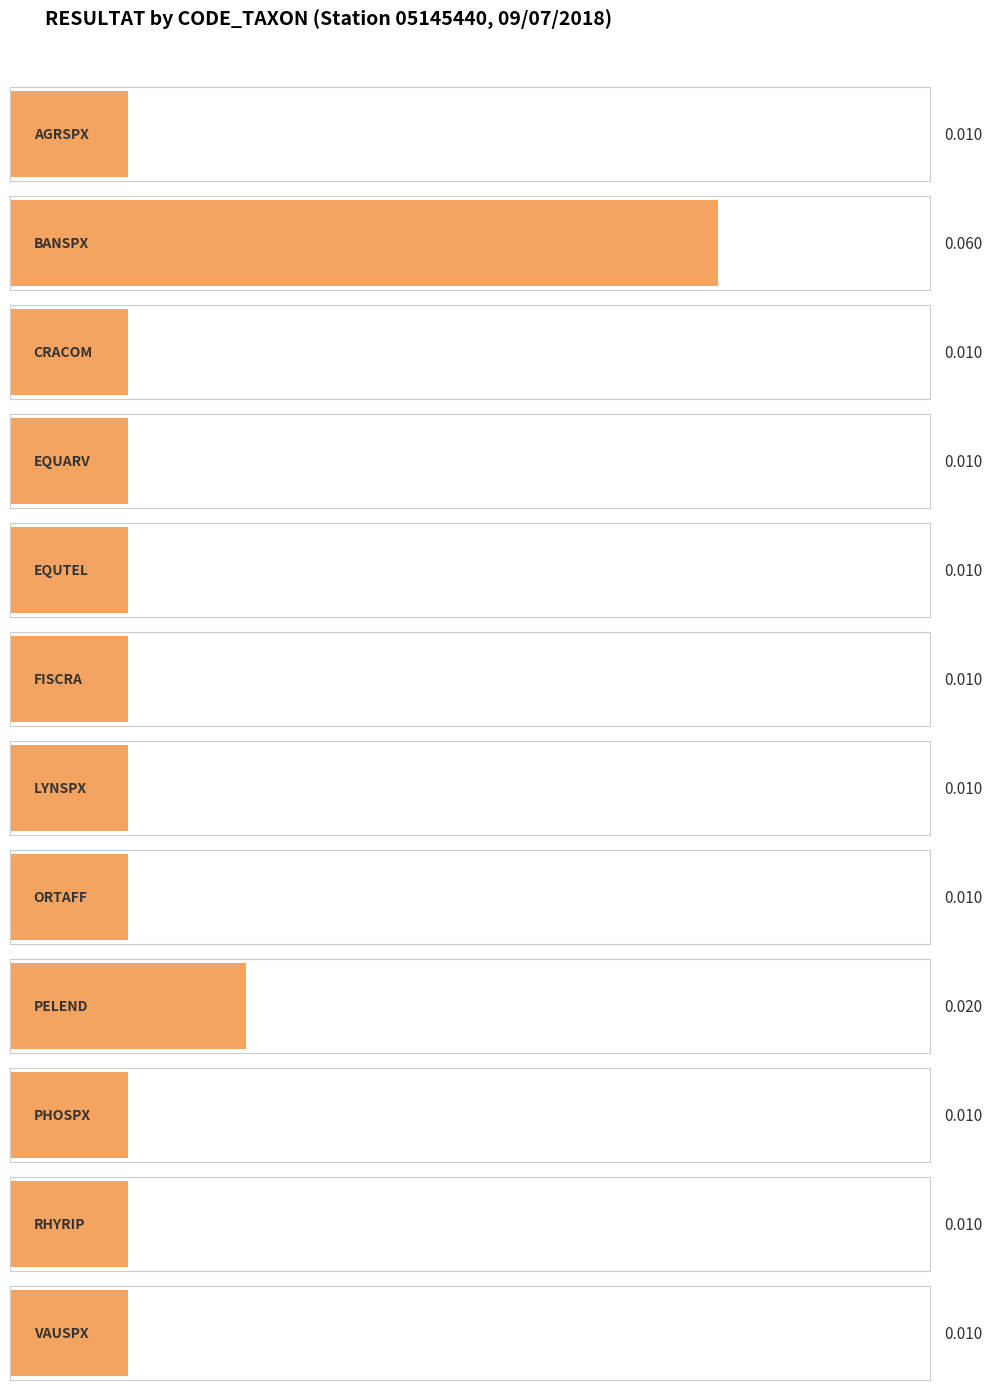

What position from the left is PELEND?

9